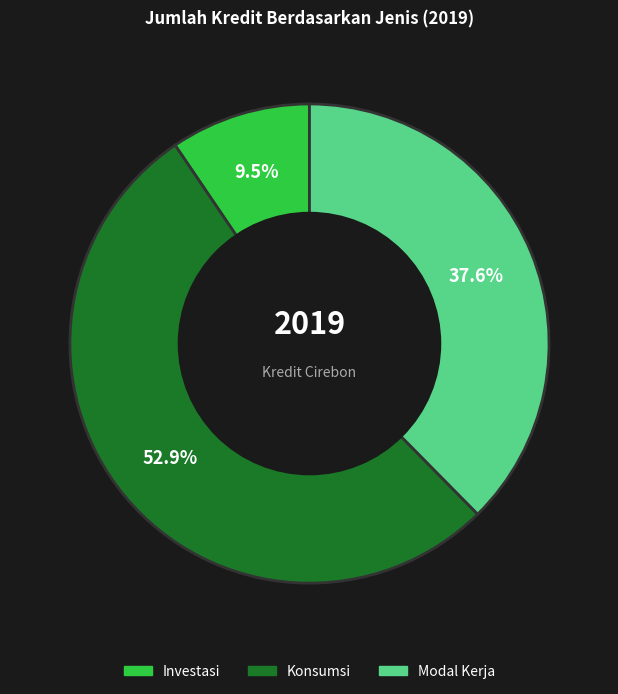

Is there any slice that represents more than half of the pie?

Yes